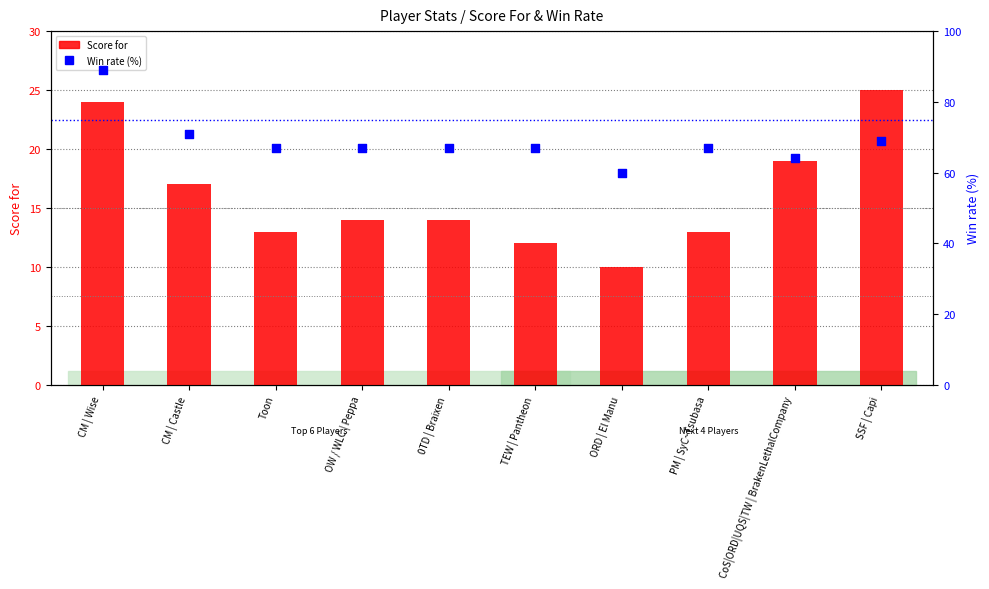

Is the value of Win rate (%) at CoS|ORD|UQS|TW | BrakenLethalCompany greater than the value of Score for at SSF | Capi?

Yes